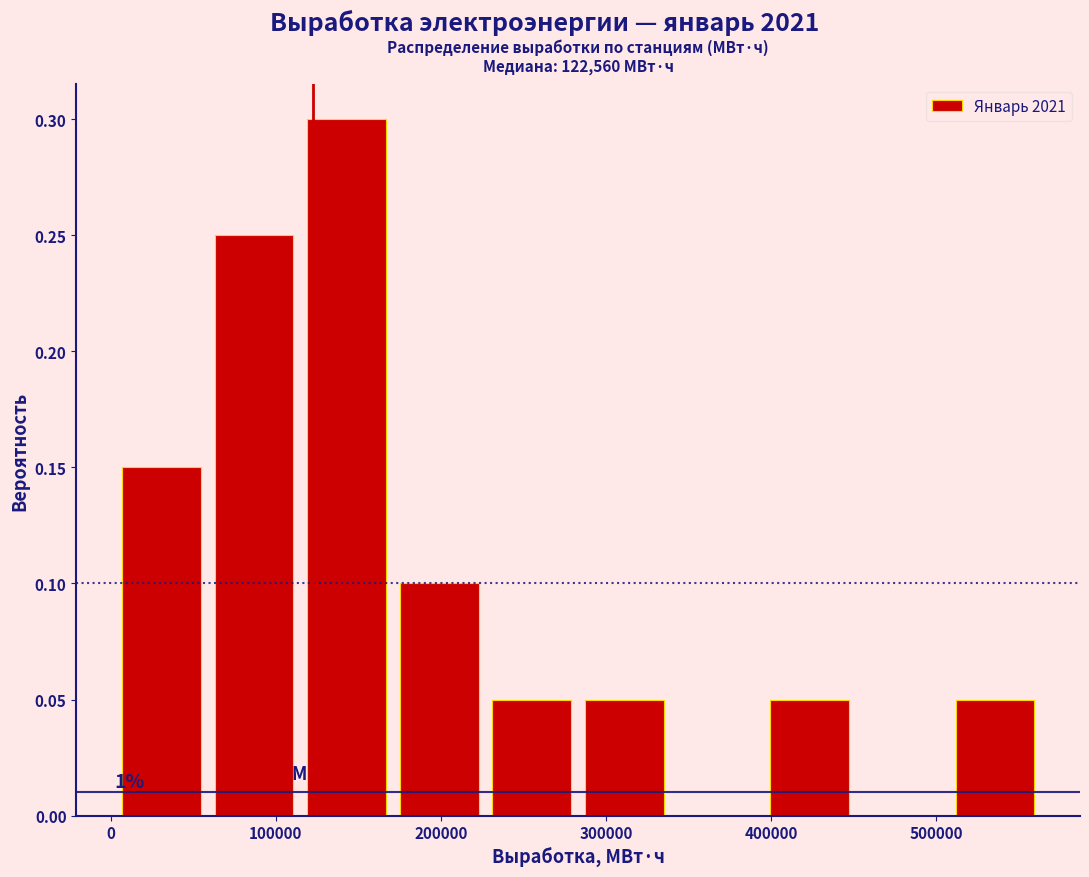

Which range on the x-axis has the tallest bar?

110000 to 170000